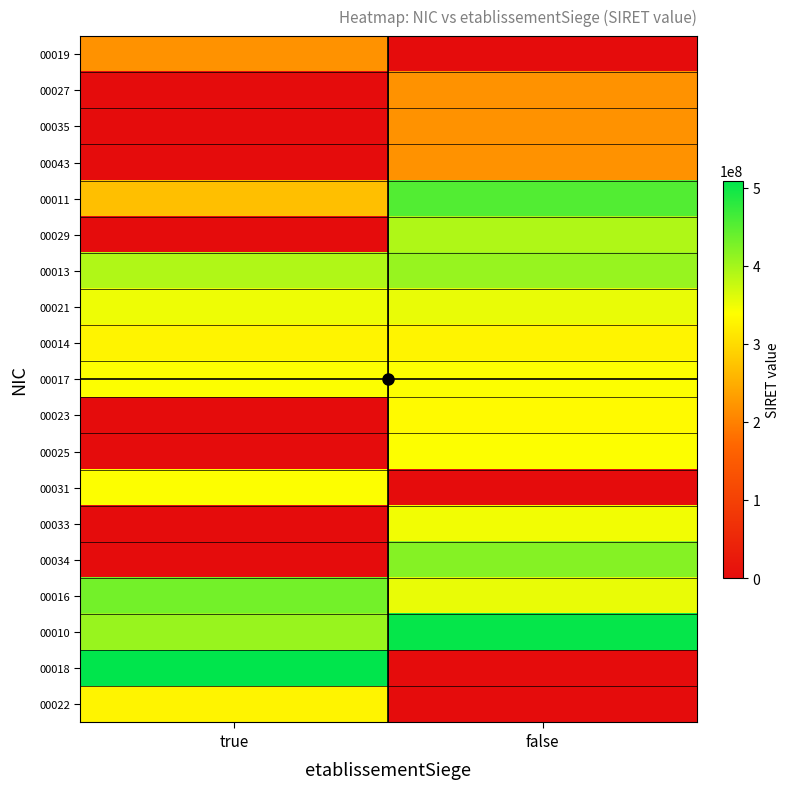

Reading left to right, list all the values displayed in this chart.

00019: true=218803526	false=0
00027: true=0	false=218803526
00035: true=0	false=218803526
00043: true=0	false=218803526
00011: true=268804184	false=453807836
00029: true=0	false=392332961
00013: true=391035169	false=407904655
00021: true=350555025	false=353188949
00014: true=327503884	false=328082854
00017: true=340493352	false=340278423
00023: true=0	false=334928314
00025: true=0	false=340278423
00031: true=340887637	false=0
00033: true=0	false=347671653
00034: true=0	false=420180218
00016: true=432390615	false=353509557
00010: true=407724137	false=504678038
00018: true=509206082	false=0
00022: true=328082854	false=0